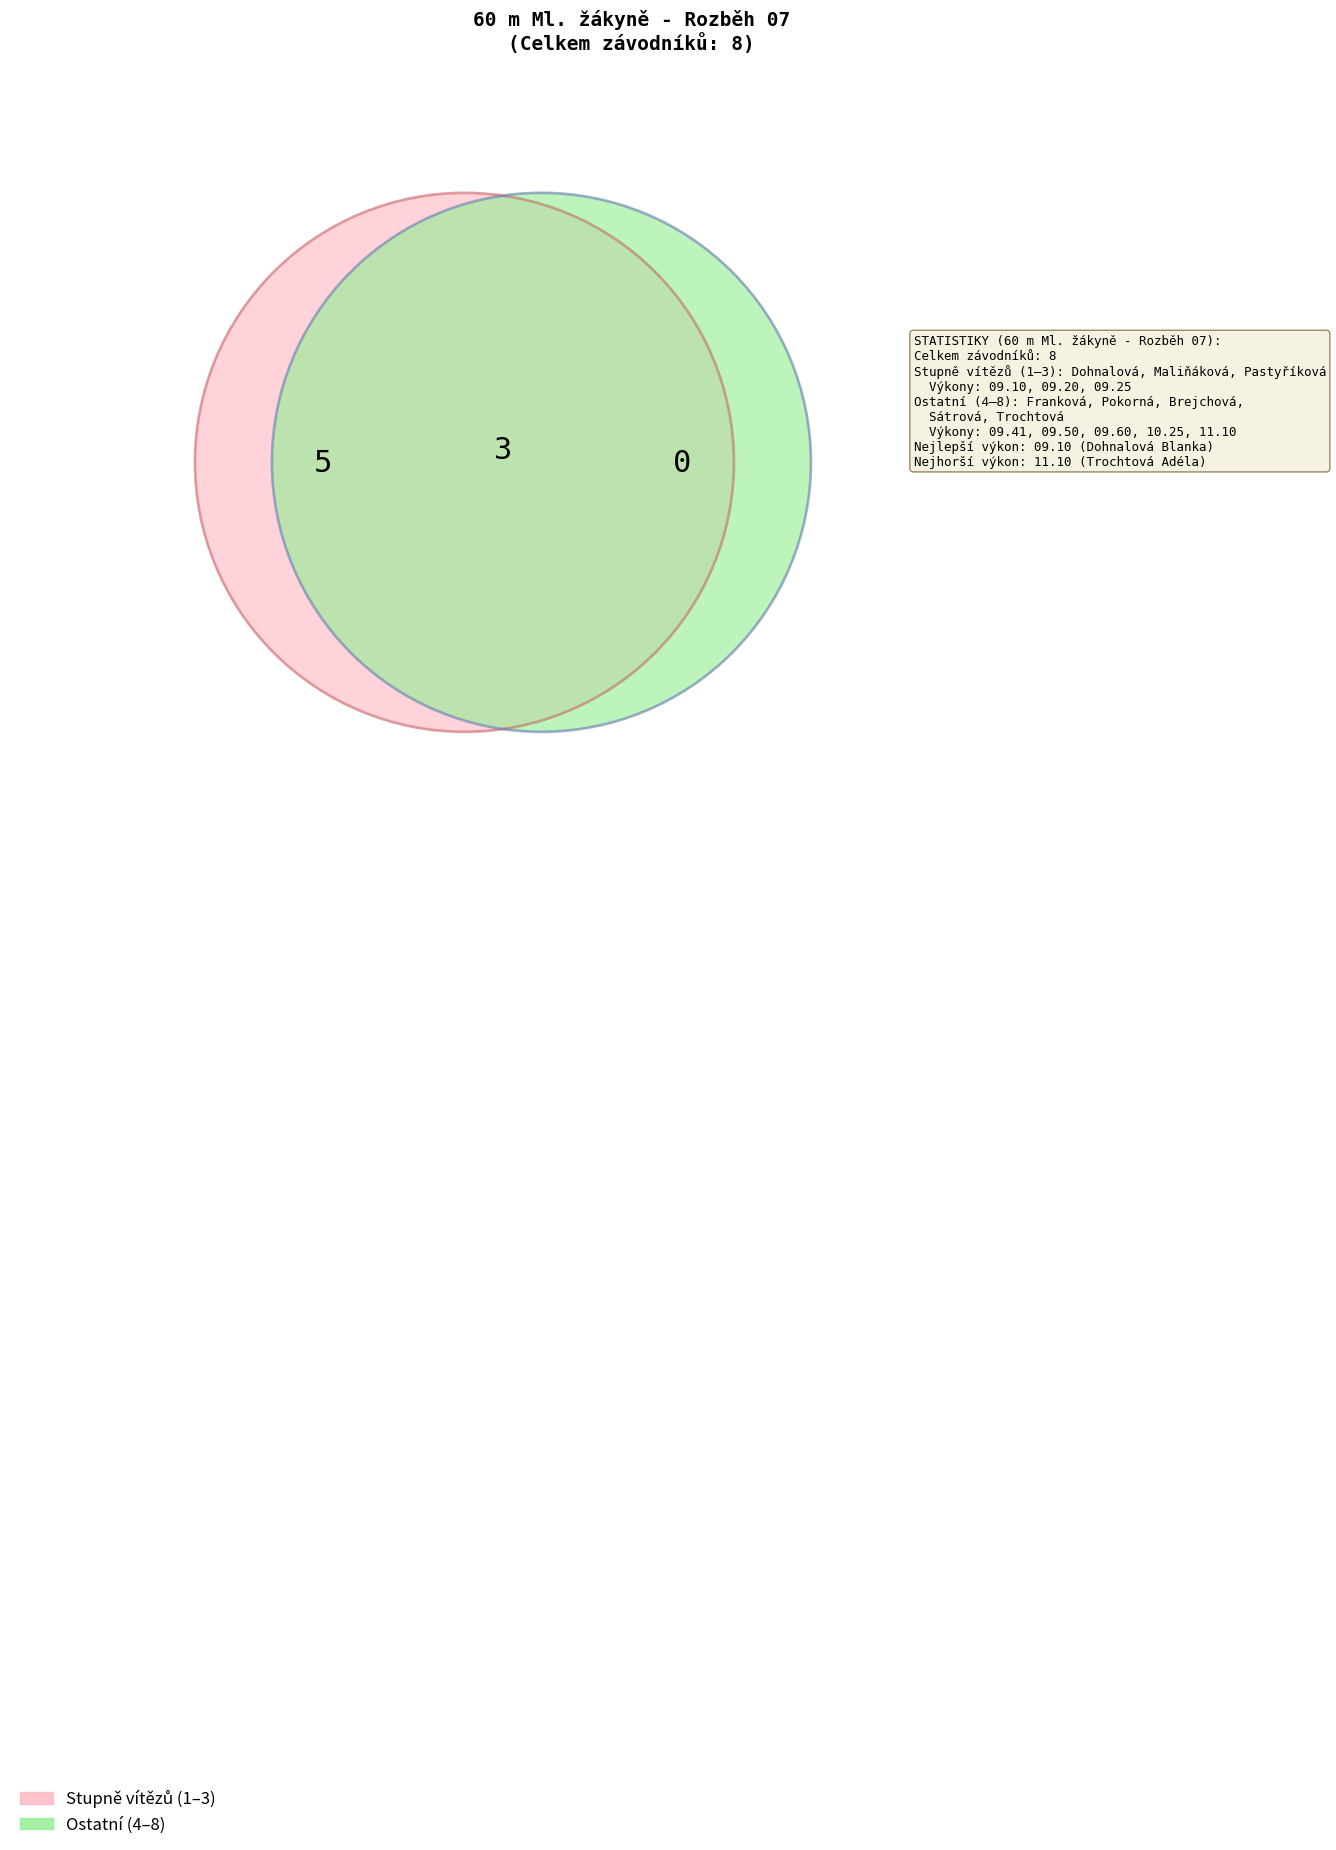

Which has a higher value, Pastyříková Lucie or Sátrová Tereza?

Sátrová Tereza